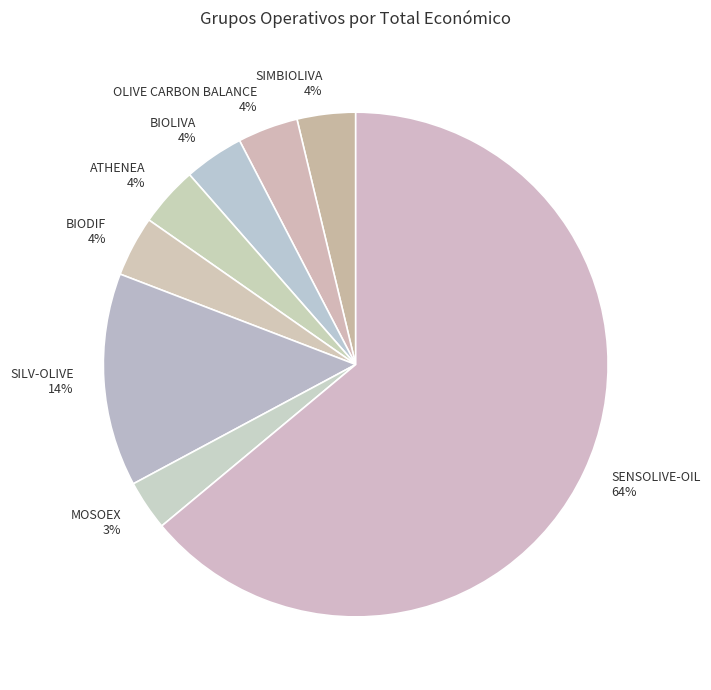

How many segments does this pie chart have?

8